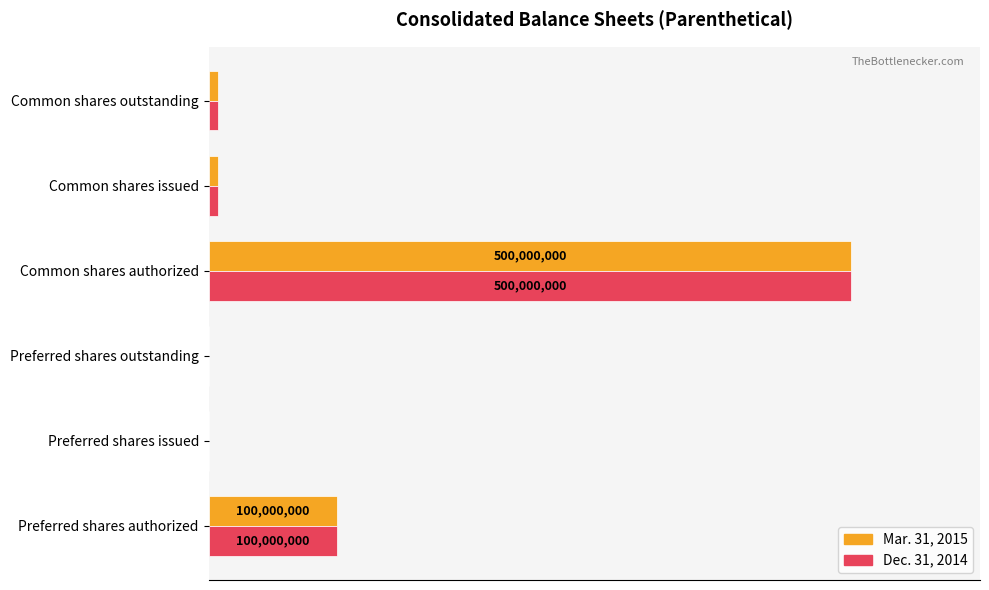

At which category does the chart reach its peak across all series?

Common shares authorized